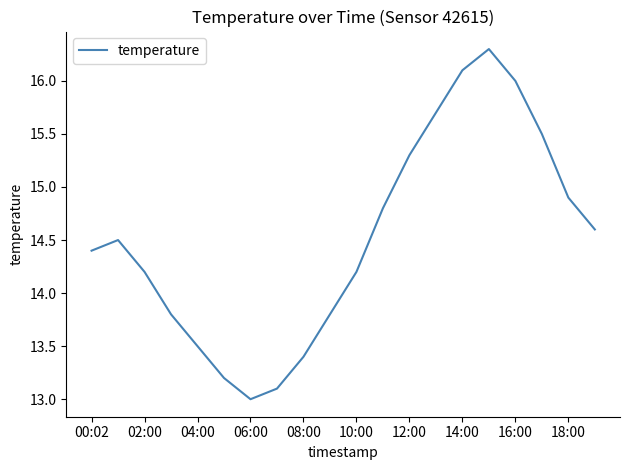

What is the average value?

14.5